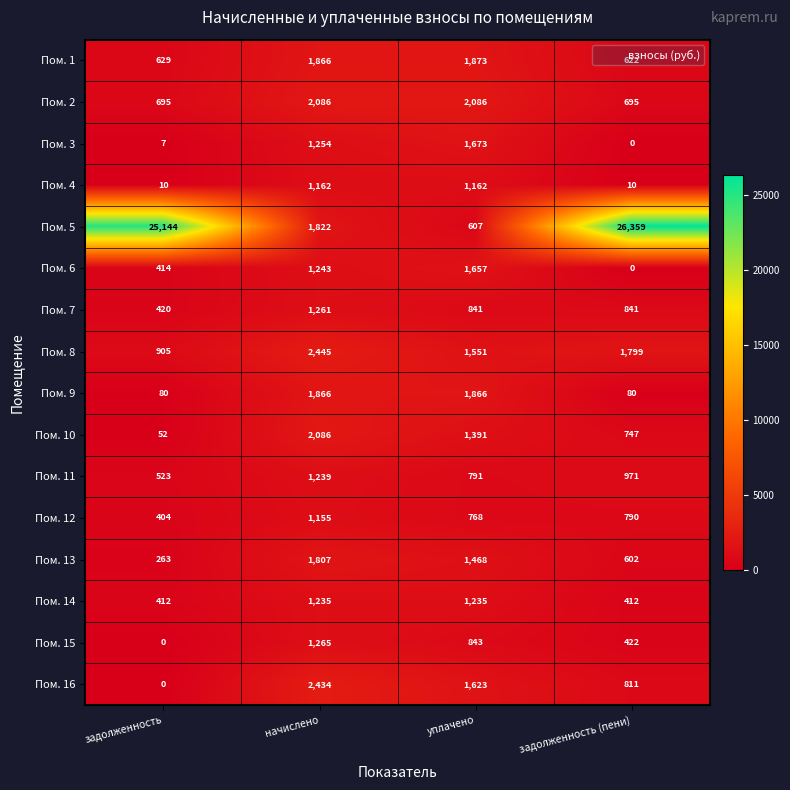

At which category does the chart reach its peak across all series?

задолженность (пени)